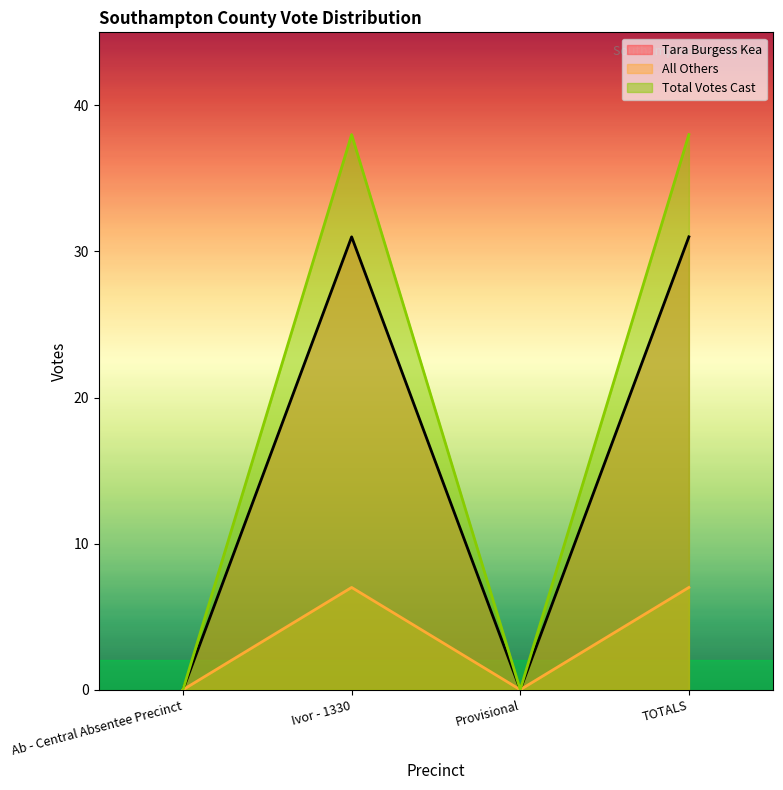

Where is Tara Burgess Kea nearest to the value 15?

Ab - Central Absentee Precinct